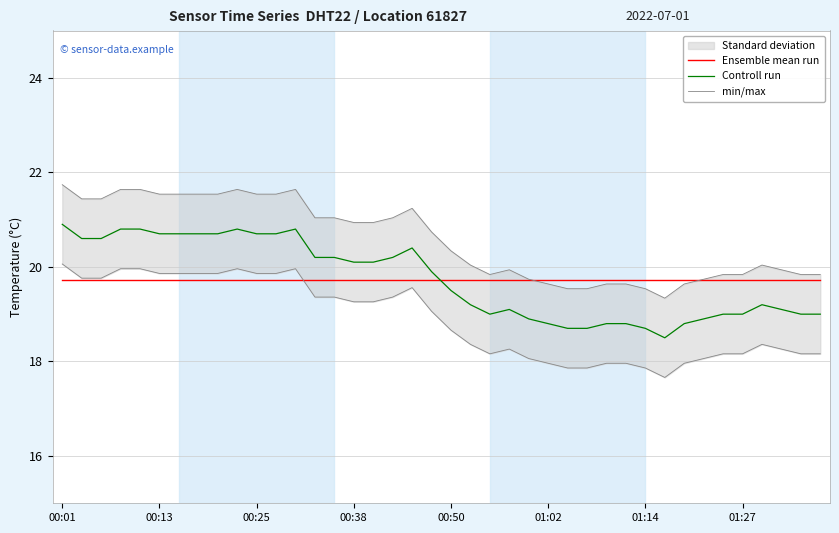

What is the value of the Controll run point at the 31st from the left?

18.7